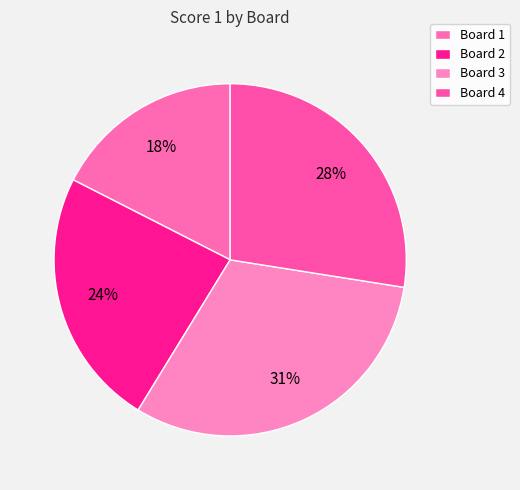

True or false: Board 2 accounts for 24% of the total.

True